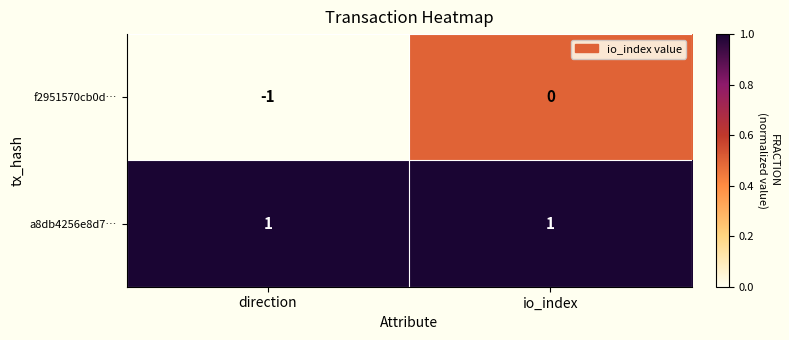

At which category is the sum across all series the highest?

io_index